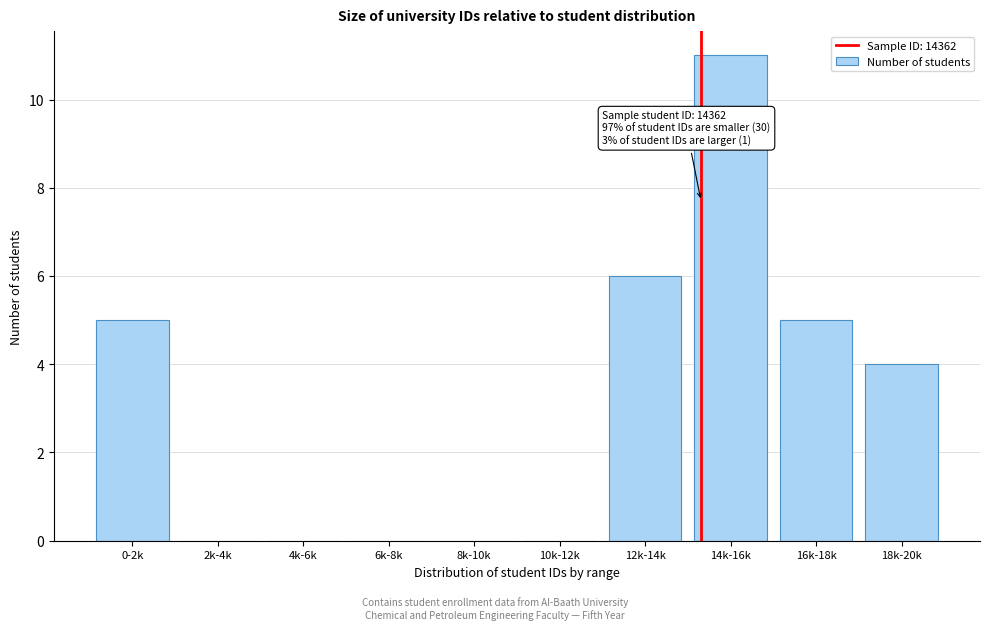

Reading right to left, extract all data points from this chart.

18k-20k=4	16k-18k=5	14k-16k=11	12k-14k=6	10k-12k=0	8k-10k=0	6k-8k=0	4k-6k=0	2k-4k=0	0-2k=5